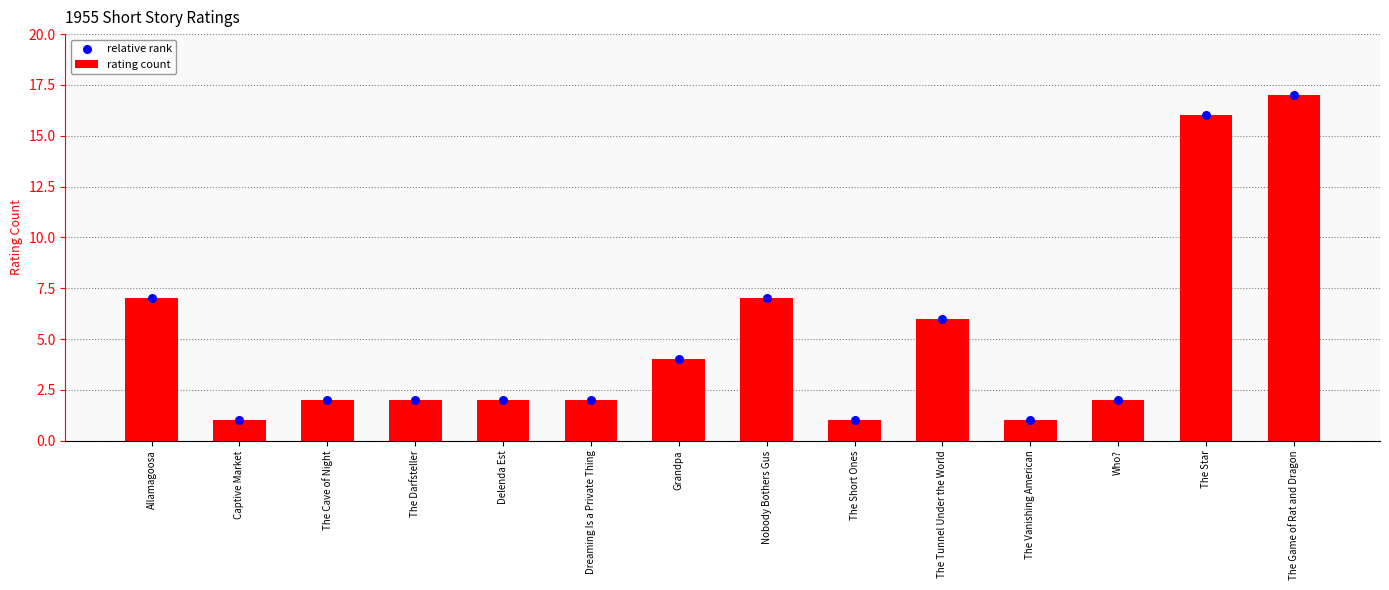

At which category is the sum across all series the highest?

The Game of Rat and Dragon